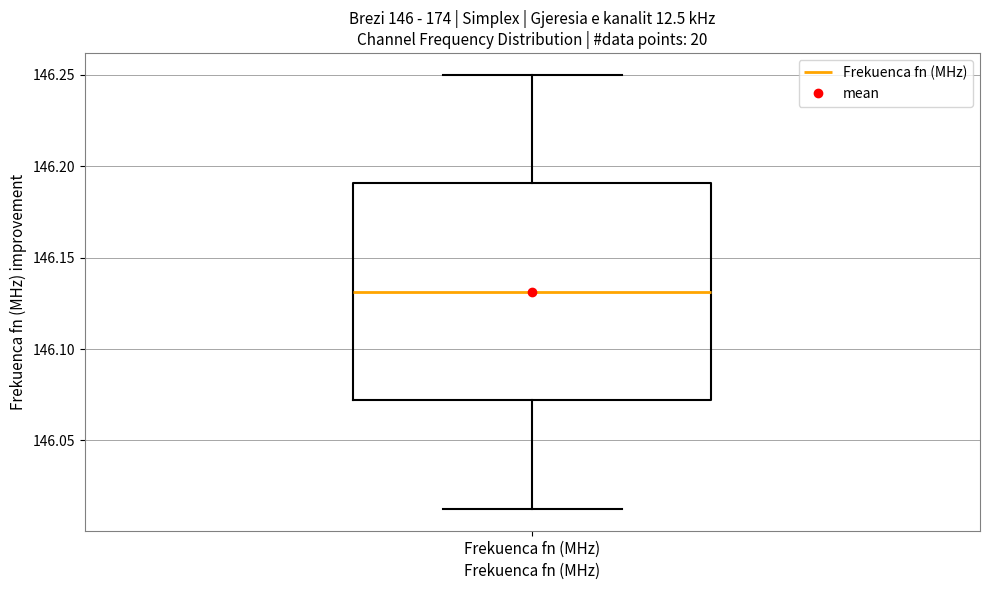

Transcribe this box plot: give where the median line is, the range the box spans, and where the two whiskers end, as read against the y-axis. The values are not printed on the chart, so give them approximately, as read against the axis.

median 146.130, box 146.070 to 146.190, whiskers 146.015 to 146.250